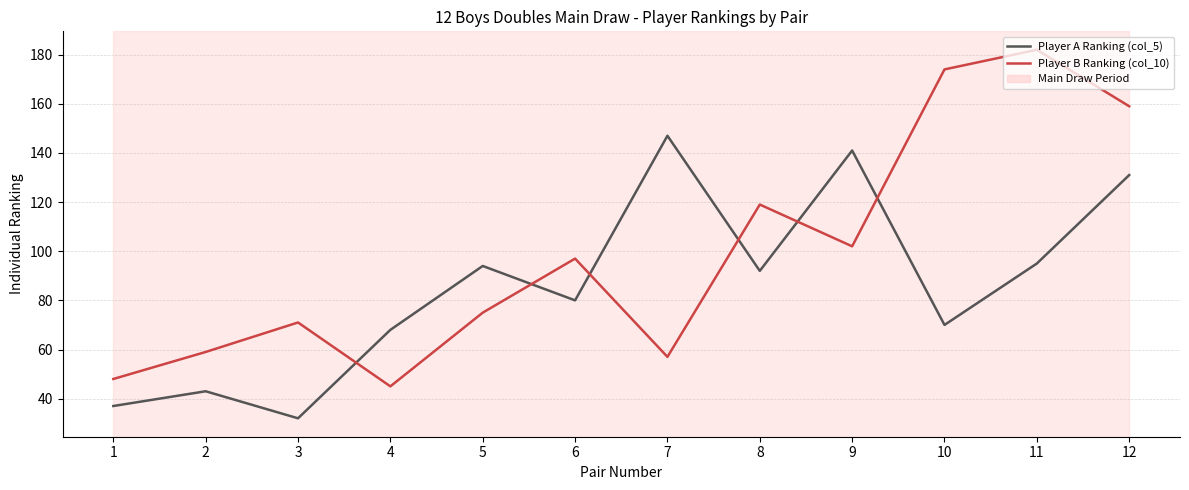

Is the value of Player B Ranking (col_10) at 3 greater than the value of Player A Ranking (col_5) at 6?

No